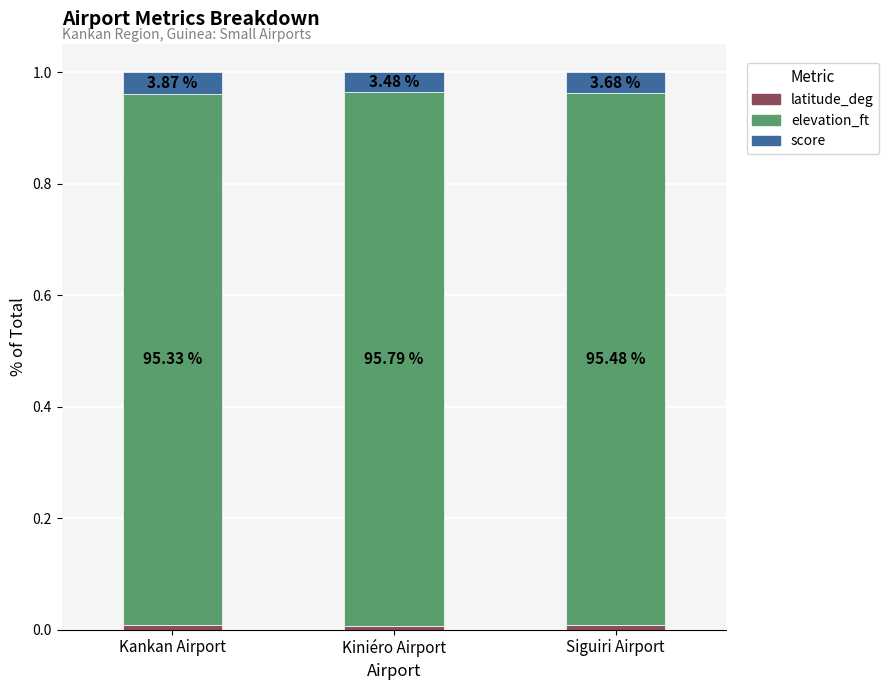

Rank the categories by score value from lowest to highest.

Kiniéro Airport, Siguiri Airport, Kankan Airport